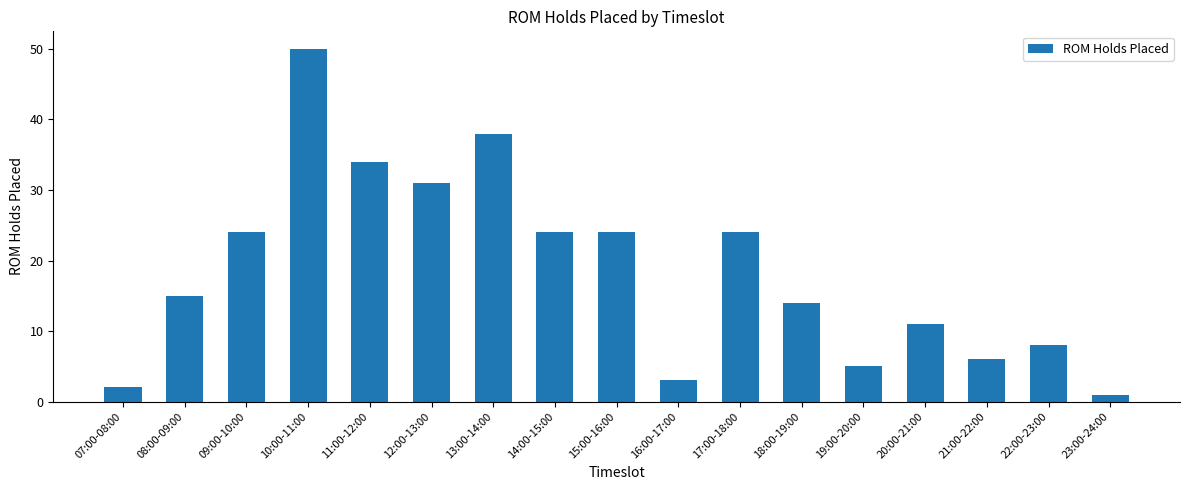

Count the number of data series in this chart.

1